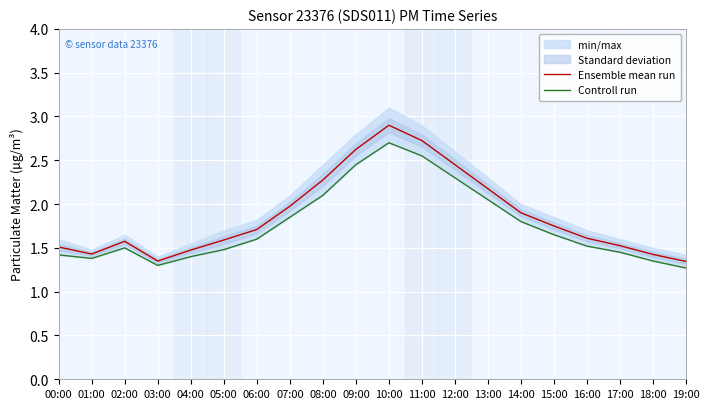

What is the difference between the highest and lowest values at 07:00?

0.1